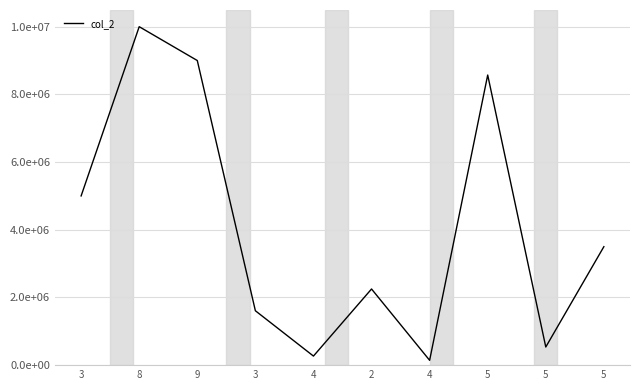

Does the chart display data point markers on the line(s)?

No